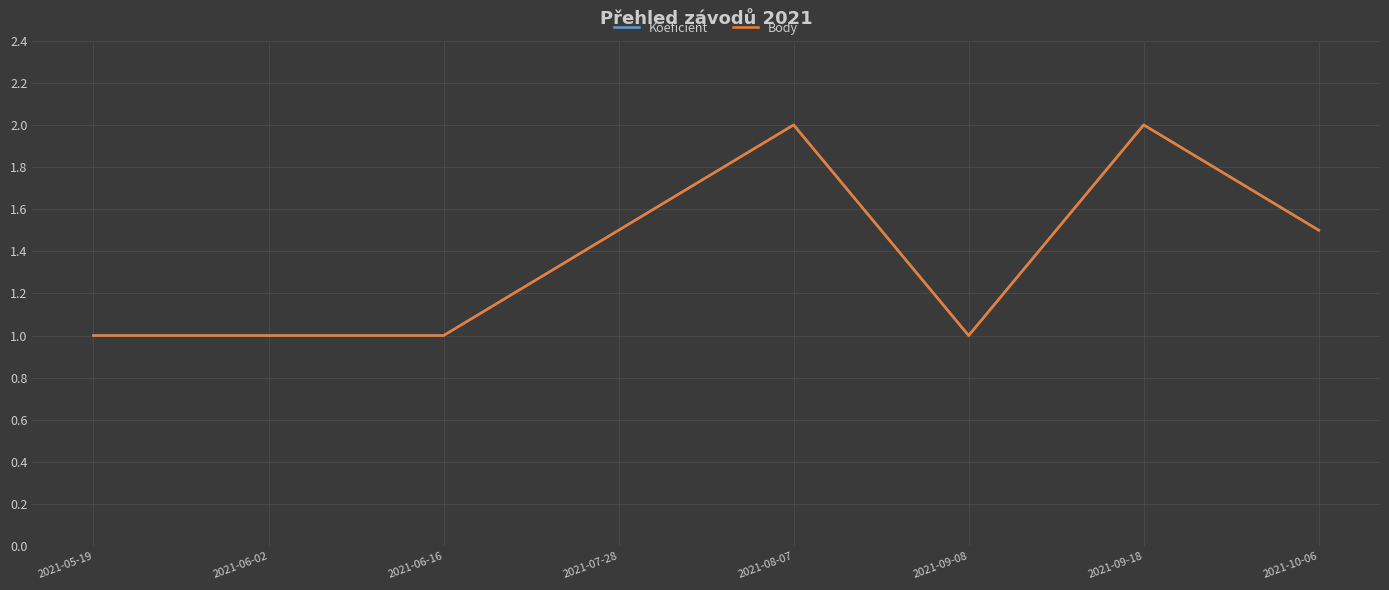

How many interior local peaks does the Body series have?

2